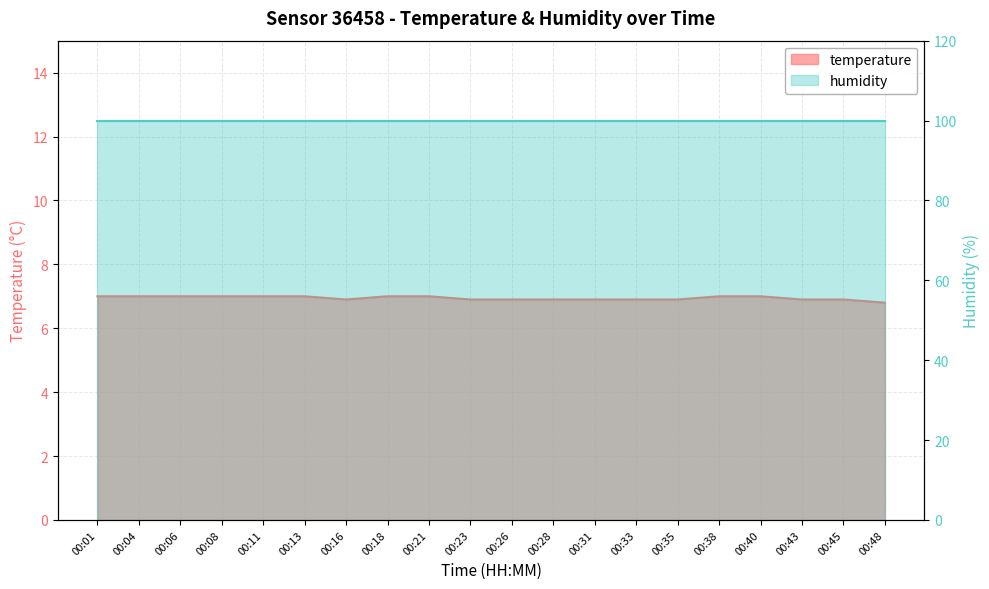

The chart shows a value of 6.9 at 00:26. True or false?

True